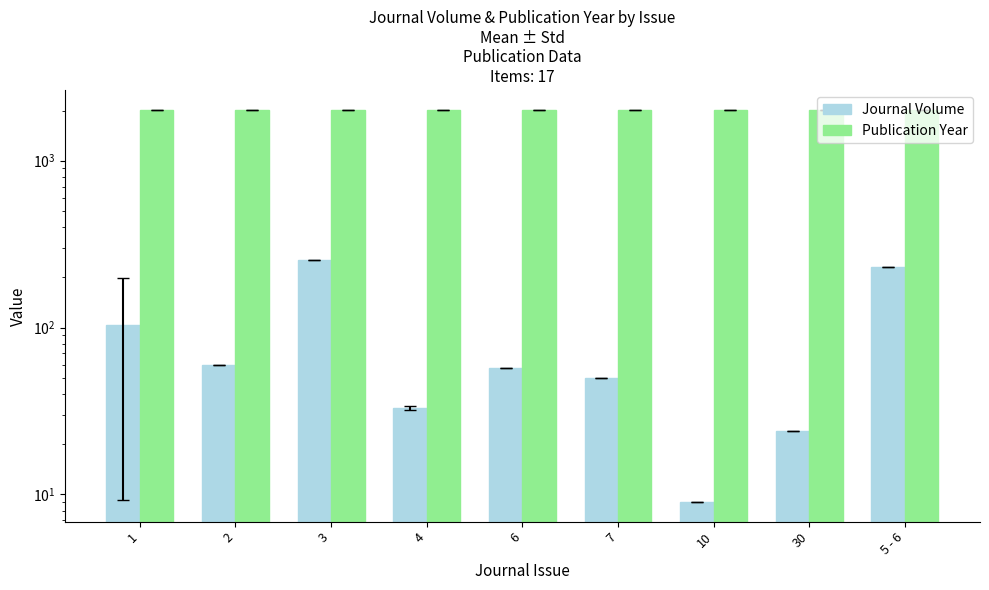

Is the value of Publication Year at 7 greater than the value of Journal Volume at 10?

Yes